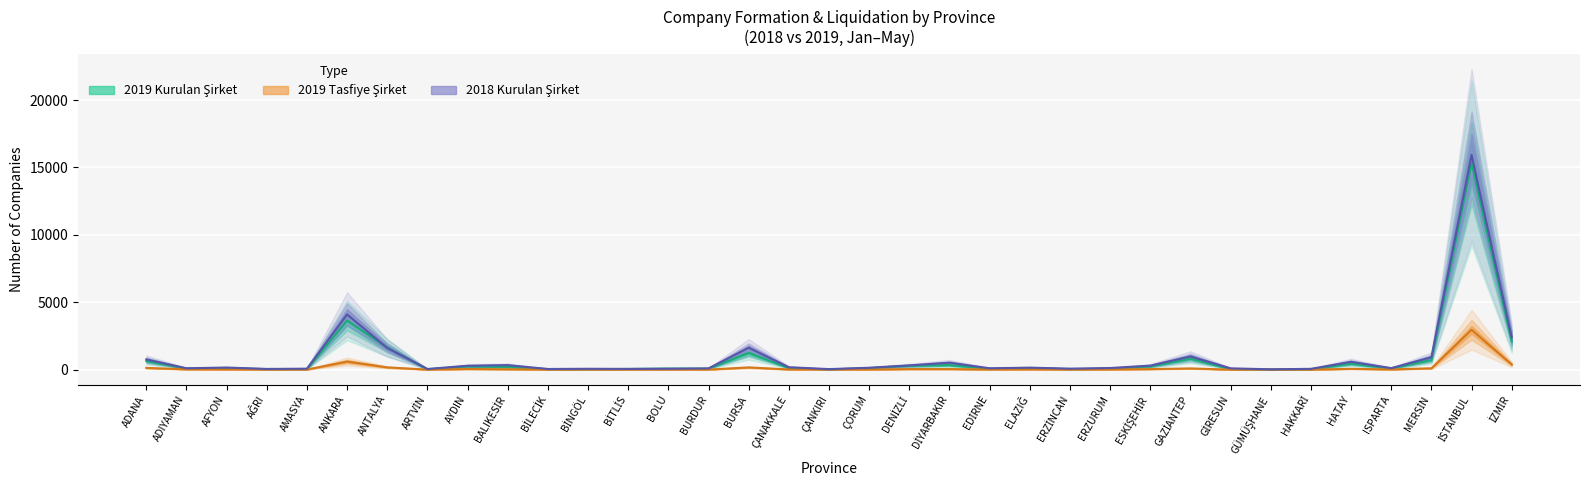

True or false: 2019 Tasfiye Şirket has a value of 7 at AĞRI.

True